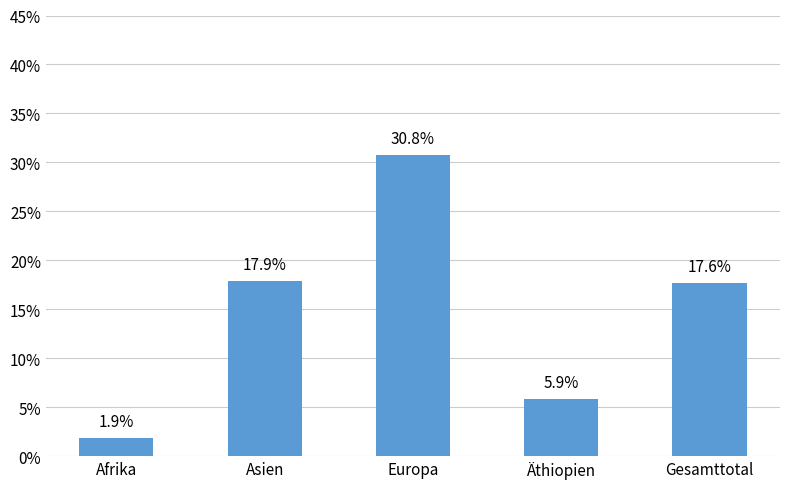

What is the value of the 3rd bar from the left?

0.3